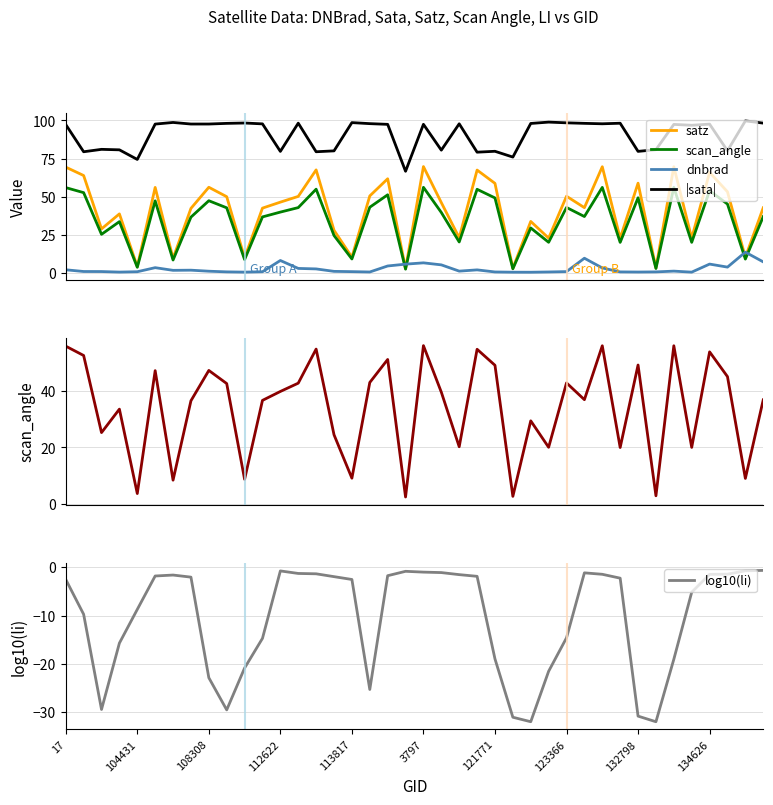

Where do dnbrad and scan_angle first cross each other?

18 and 19